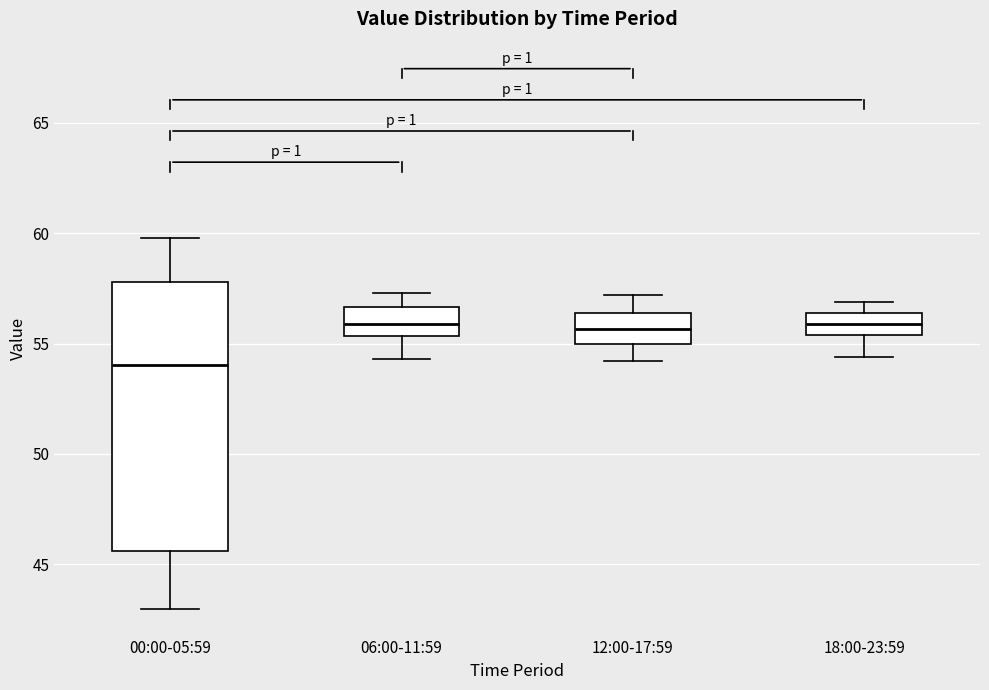

Where does the upper whisker of the box for 18:00-23:59 end on the y-axis? The values are not printed on the chart, so give them approximately, as read against the axis.

57.0